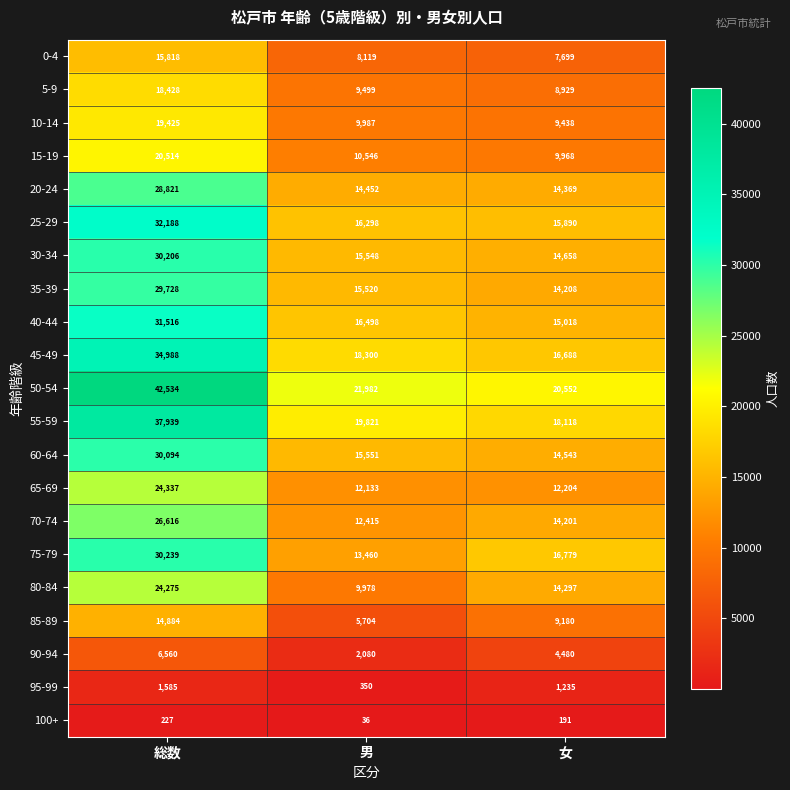

What is the average value of the 50-54 series?

28356